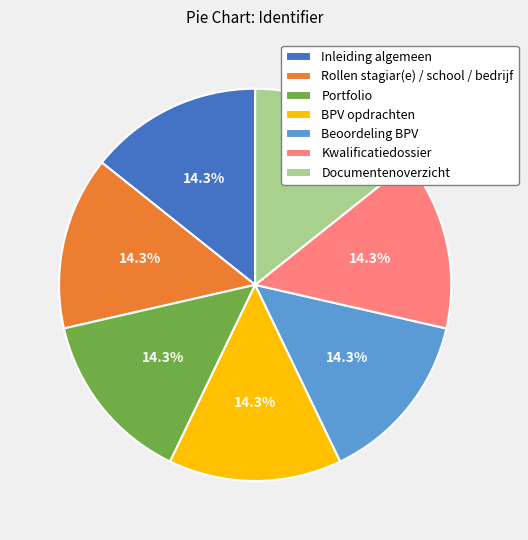

What percentage do Kwalificatiedossier and Documentenoverzicht together represent?

28.6%